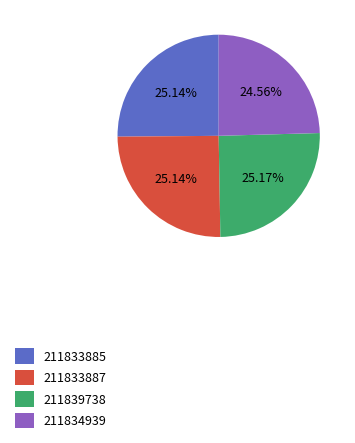

Does 211833885 account for over 50% of the chart?

No